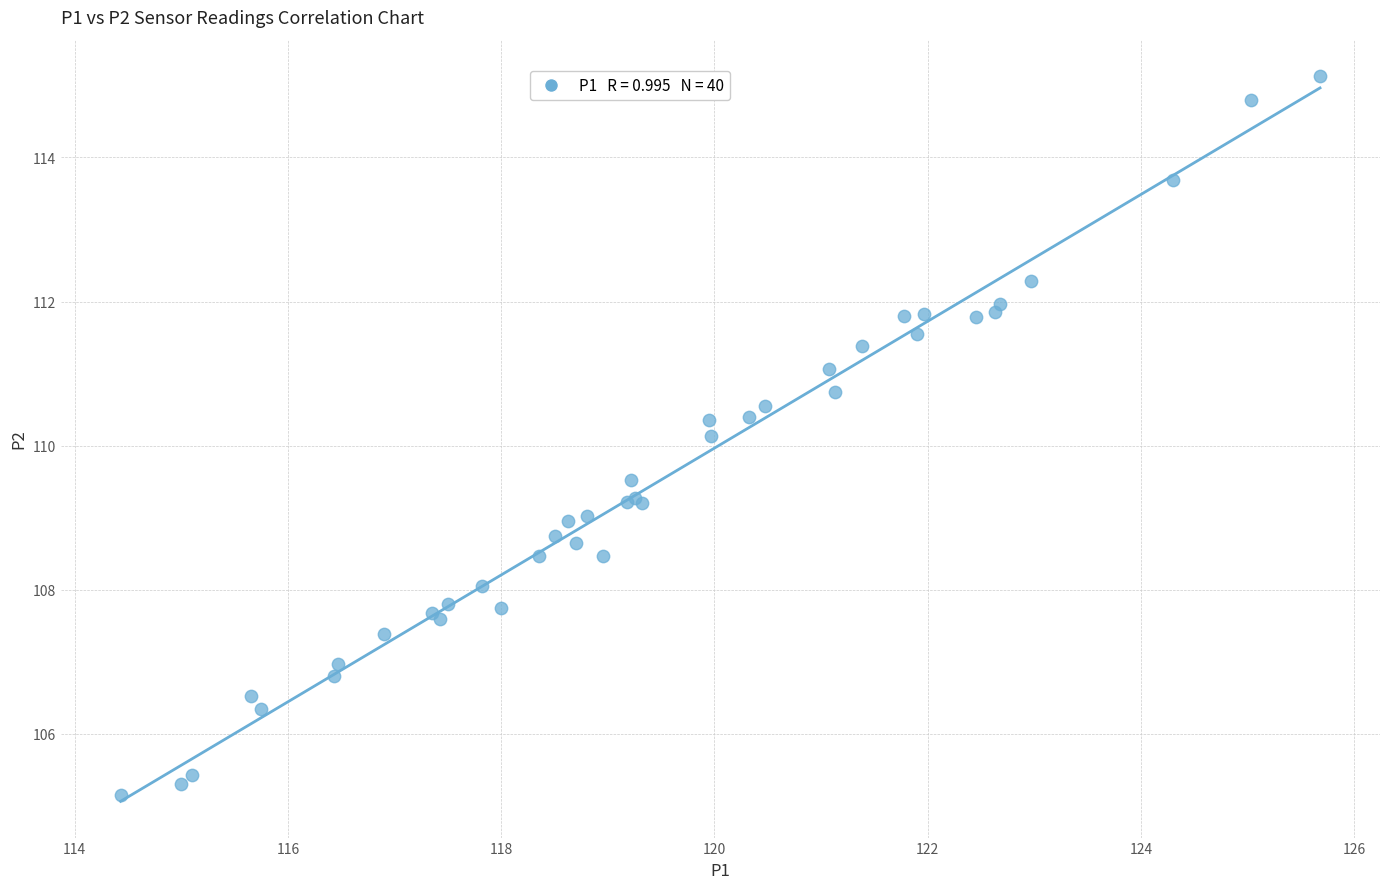

What Y value in the scatter plot is closest to 110?

110.1